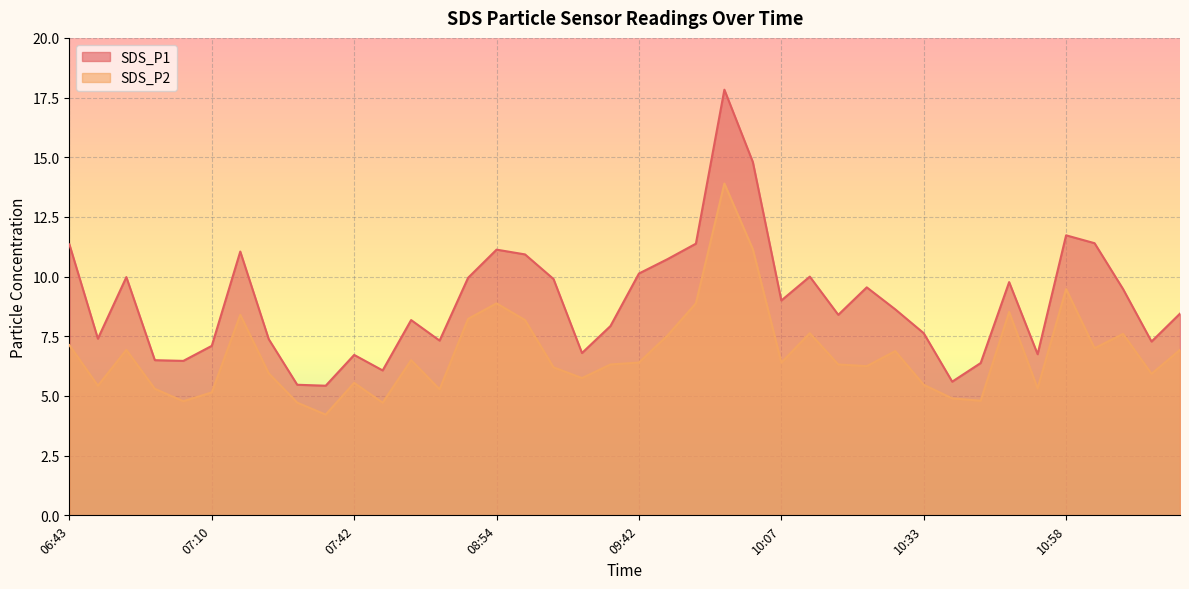

Does the chart display data point markers on the line(s)?

No